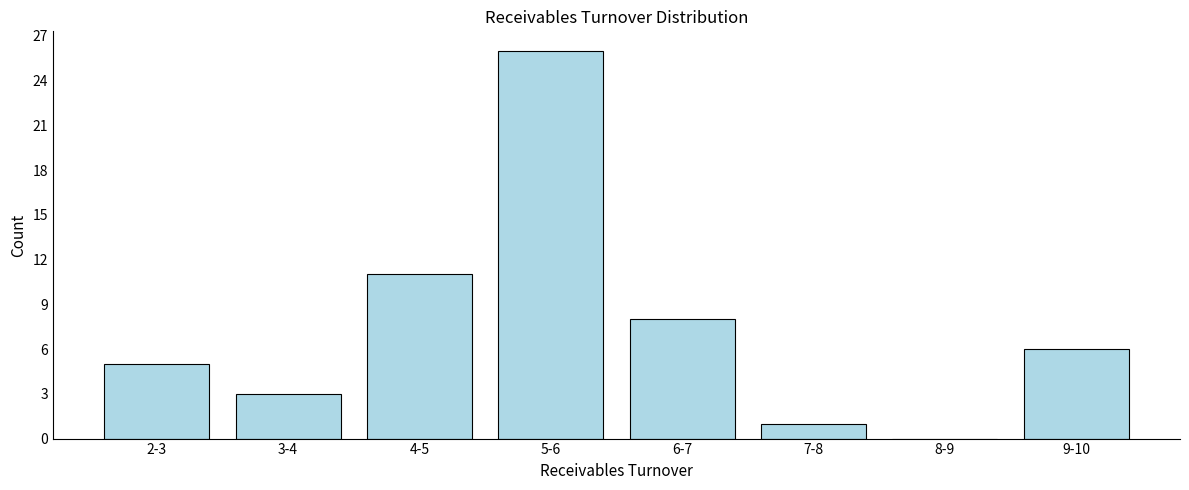

Reading left to right, list all the values displayed in this chart.

2-3=5	3-4=3	4-5=11	5-6=26	6-7=8	7-8=1	8-9=0	9-10=6